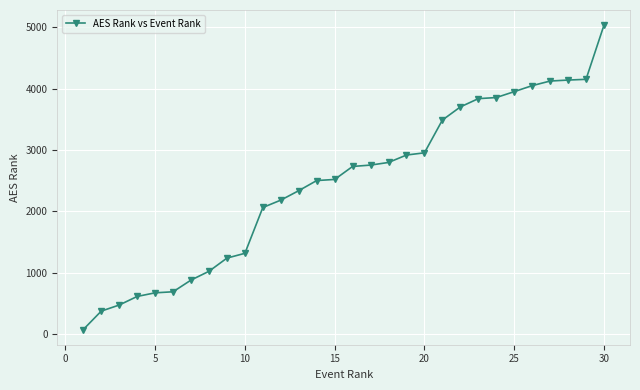

What is the maximum value shown in the chart?

5035